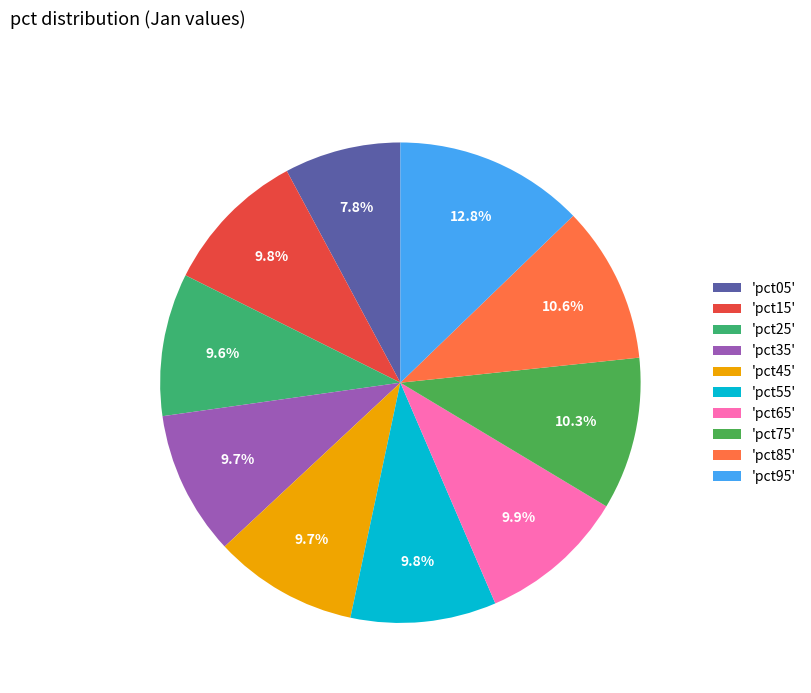

How many segments does this pie chart have?

10